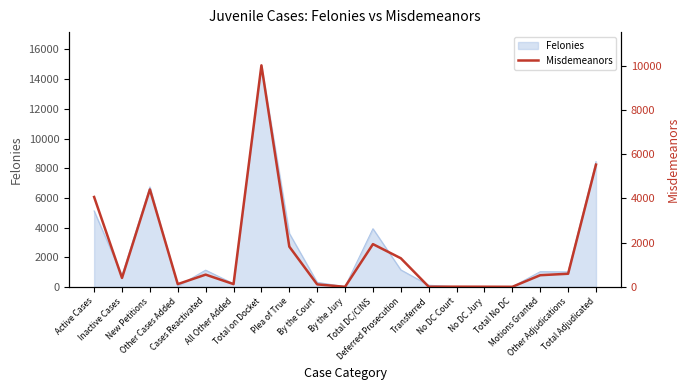

What position from the left is All Other Added?

6